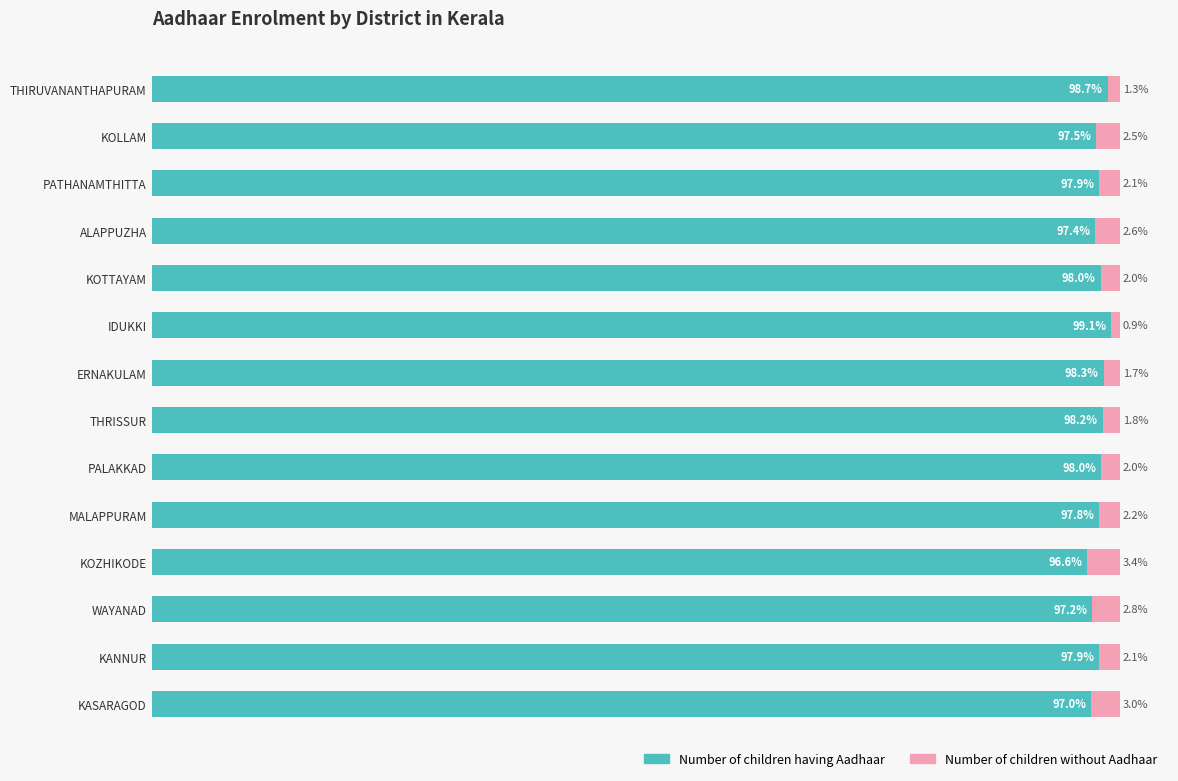

At which label is Number of children having Aadhaar closest to 97?

KASARAGOD